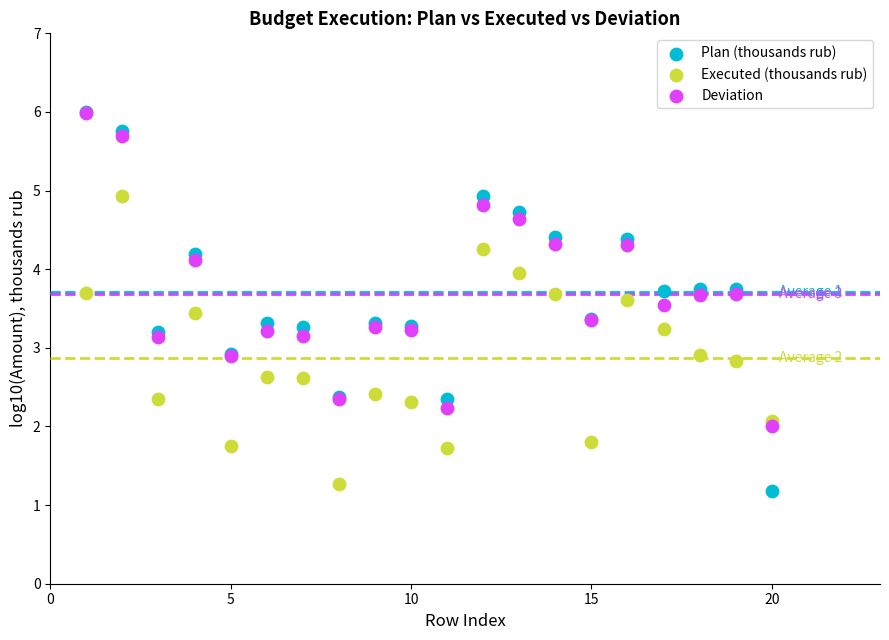

Which series contains the lowest Y value?

Plan (thousands rub)